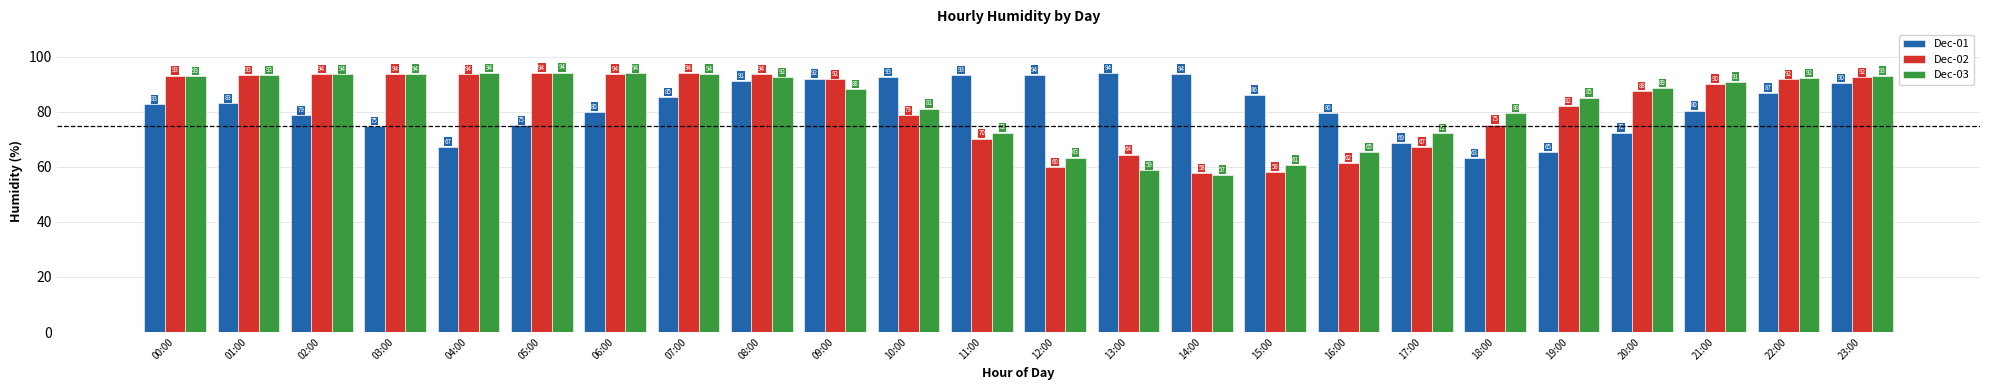

True or false: Dec-03 has a value of 140.9 at 08:00.

False